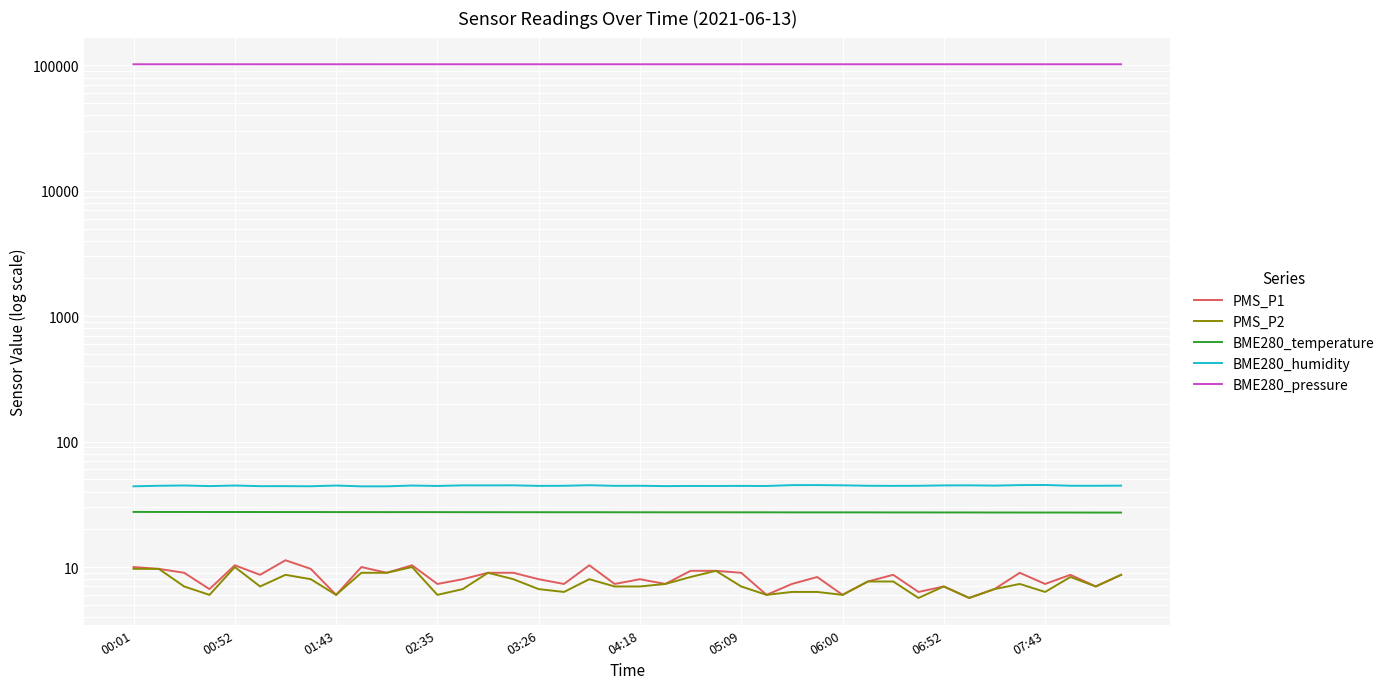

Rank the series by their maximum value, from lowest to highest.

PMS_P2, PMS_P1, BME280_temperature, BME280_humidity, BME280_pressure